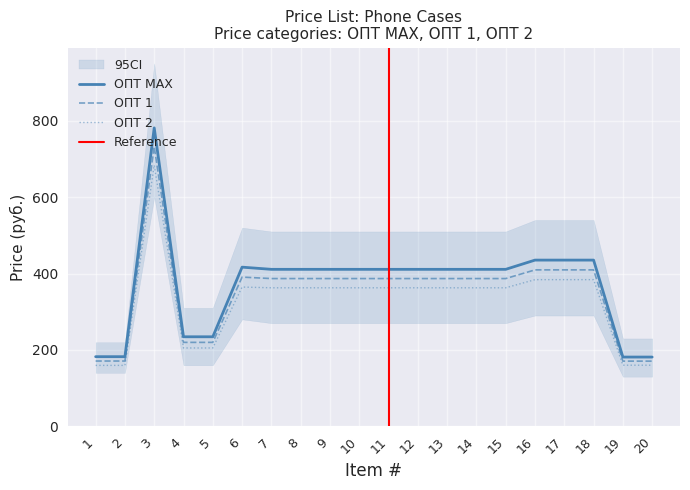

List the series in order of their overall mean, highest first.

ОПТ MAX, ОПТ 1, ОПТ 2